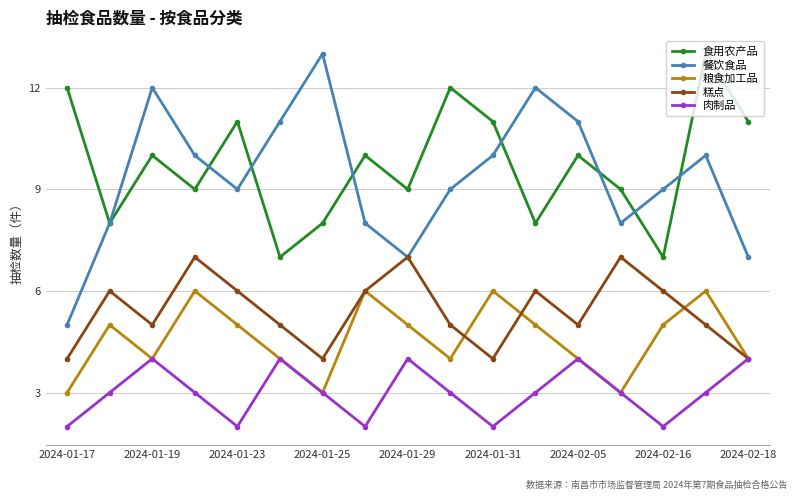

Which series has the widest spread of values?

餐饮食品